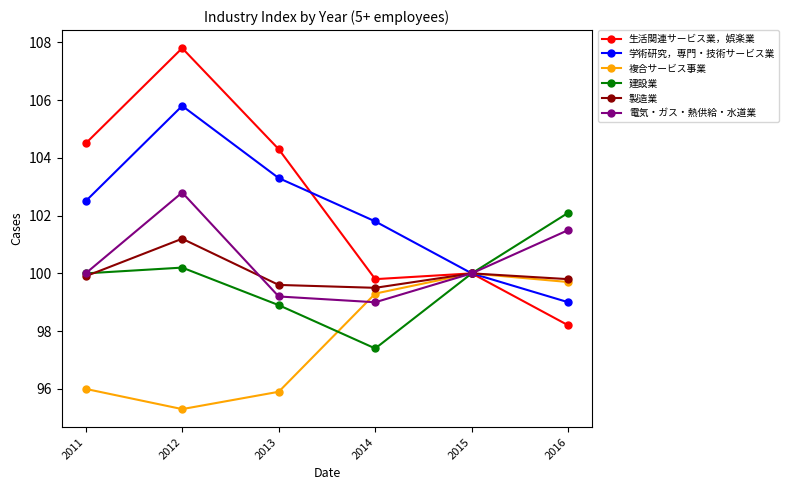

How many data points does each series have?

6